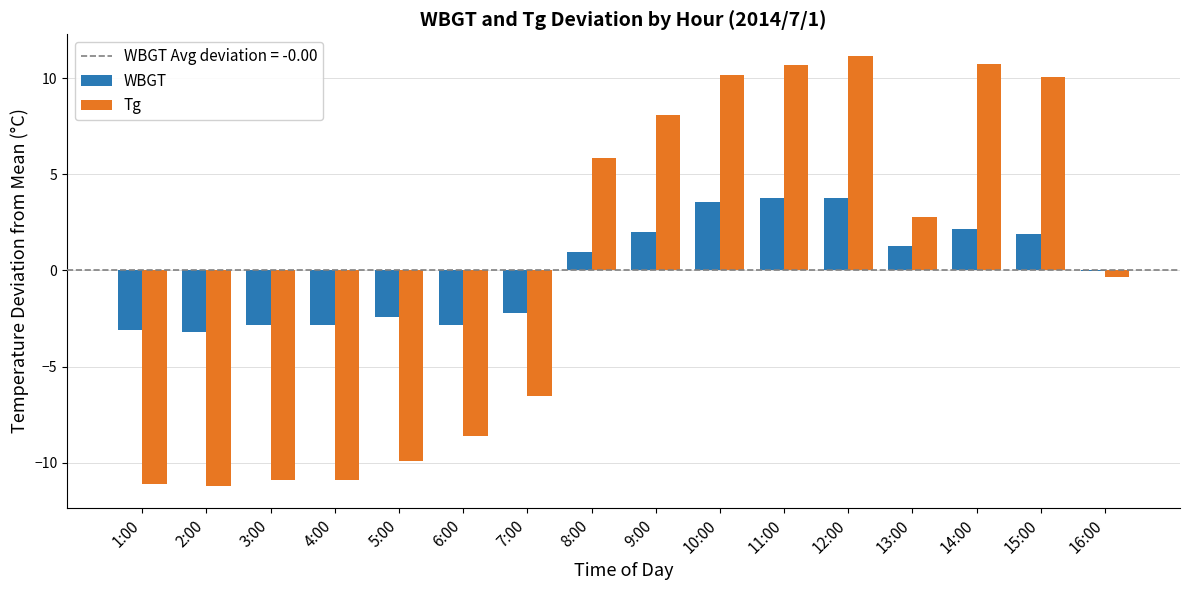

Between 1:00 and 5:00, which series saw the biggest shift?

Tg